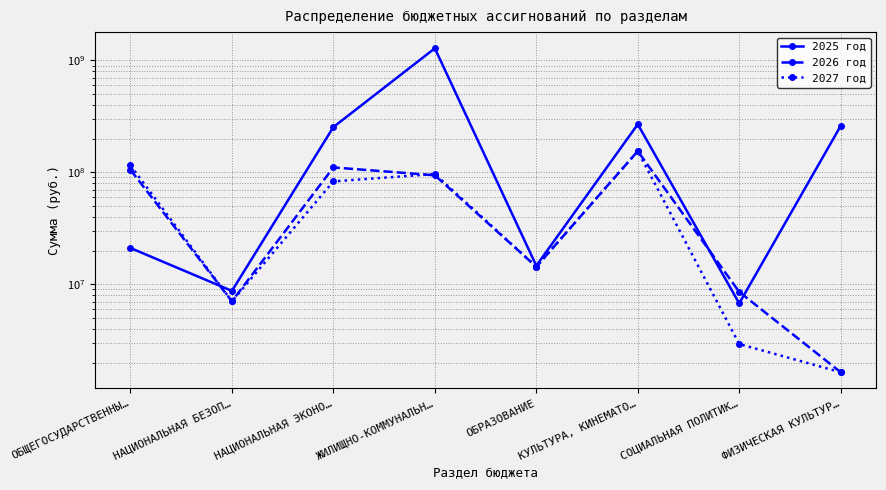

At which label does 2027 год first exceed 83065977?

ОБЩЕГОСУДАРСТВЕННЫ…